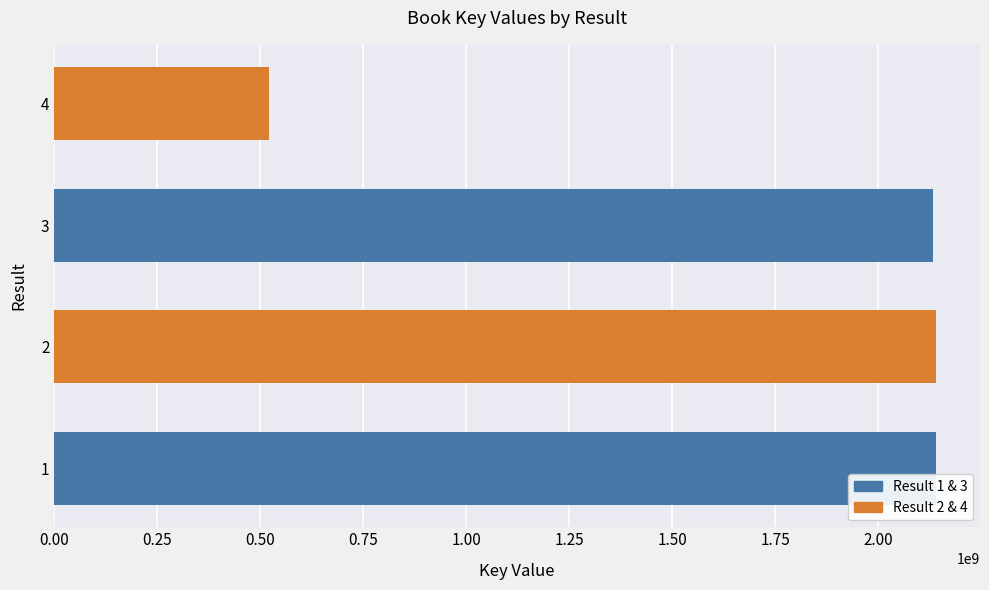

What is the minimum value shown in the chart?

521361581